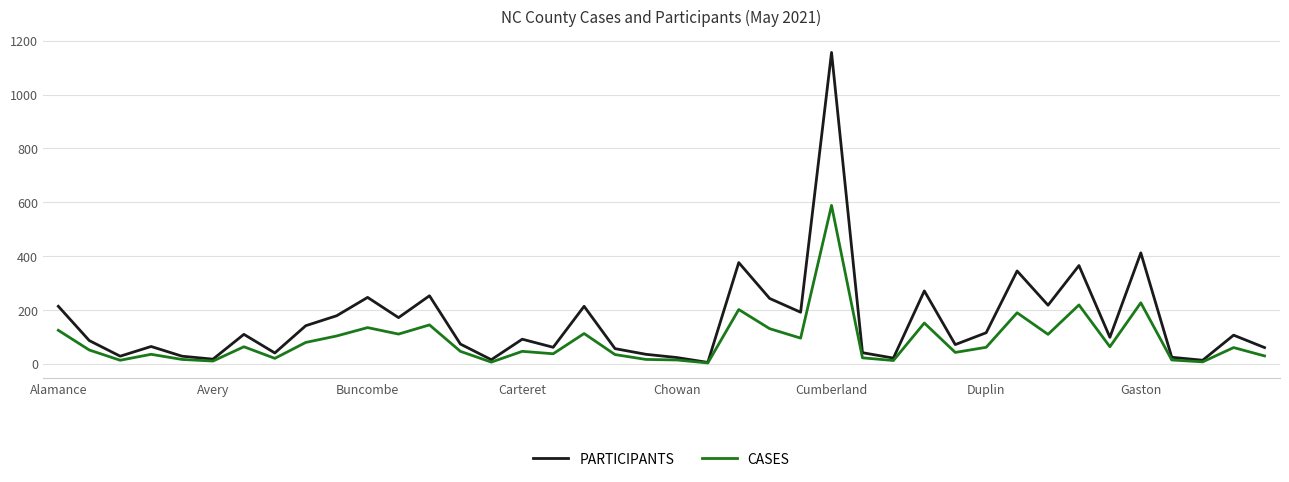

Rank the series by their average value, from lowest to highest.

CASES, PARTICIPANTS